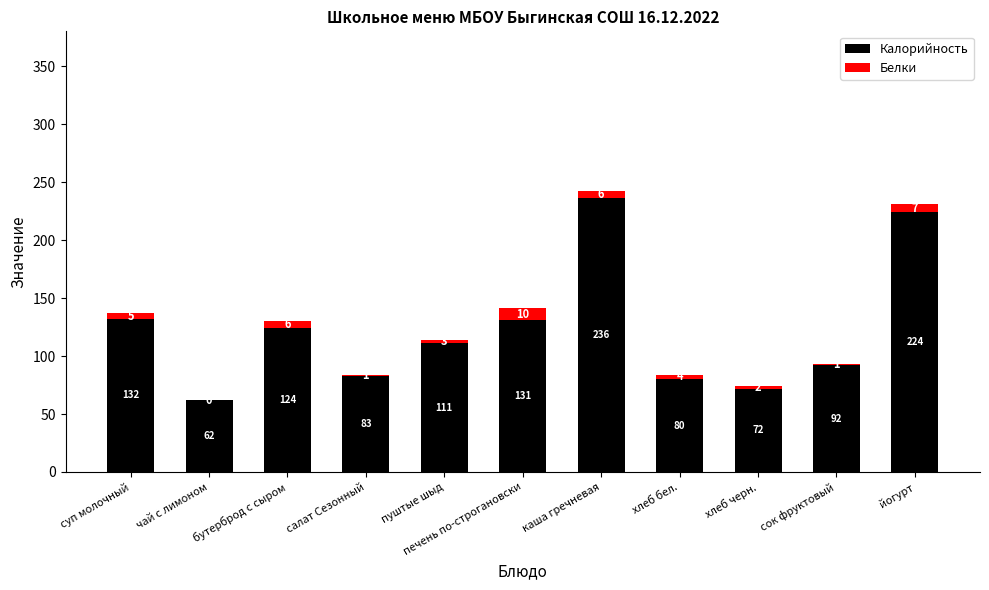

Count the number of categories in the chart.

11